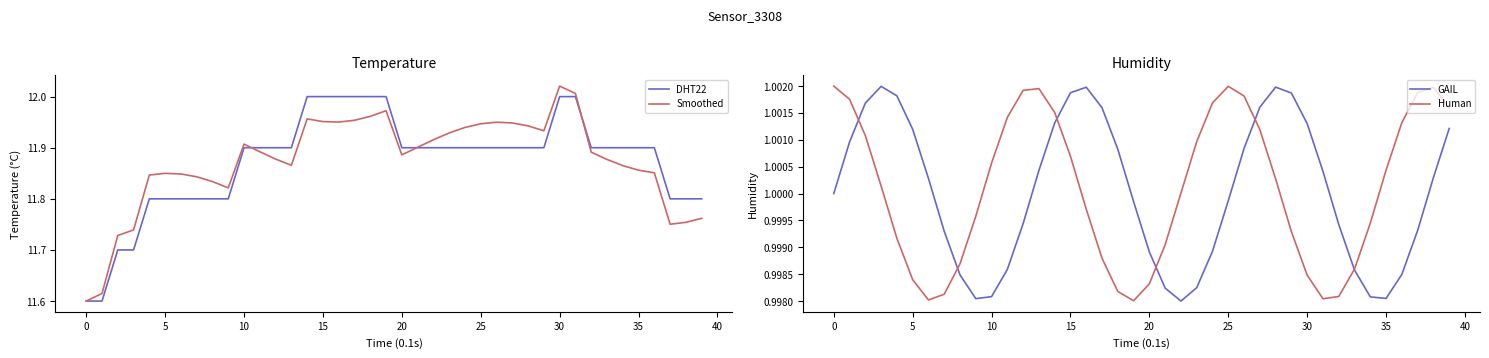

Between 21 and 24, which is larger?

21